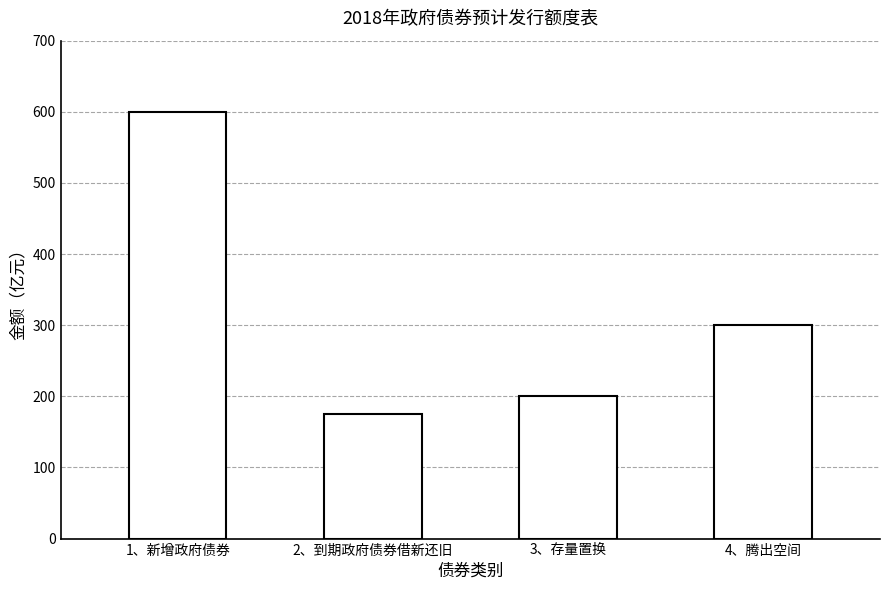

Which category has the highest value across all series?

1、新增政府债券